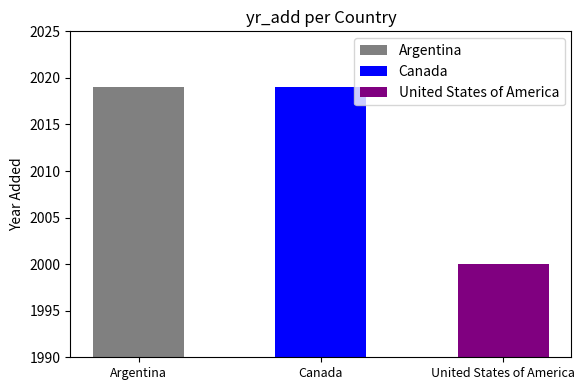

What position from the right is Canada?

2